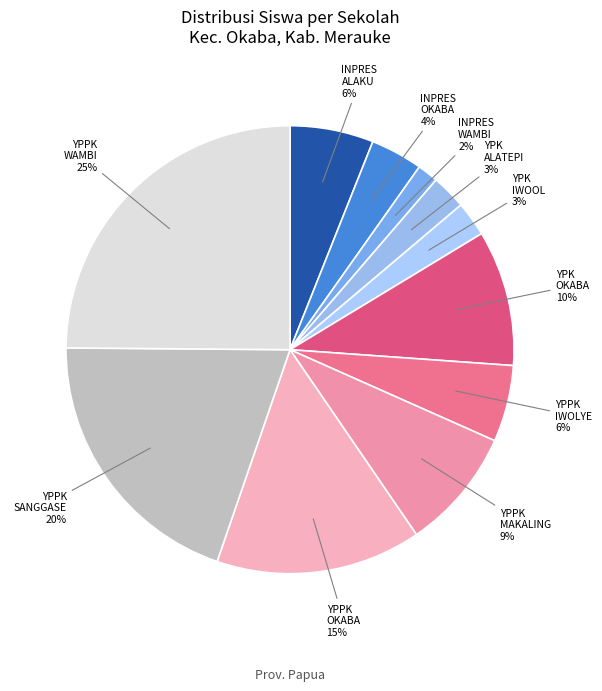

Which slice is the smallest?

SD INPRES WAMBI